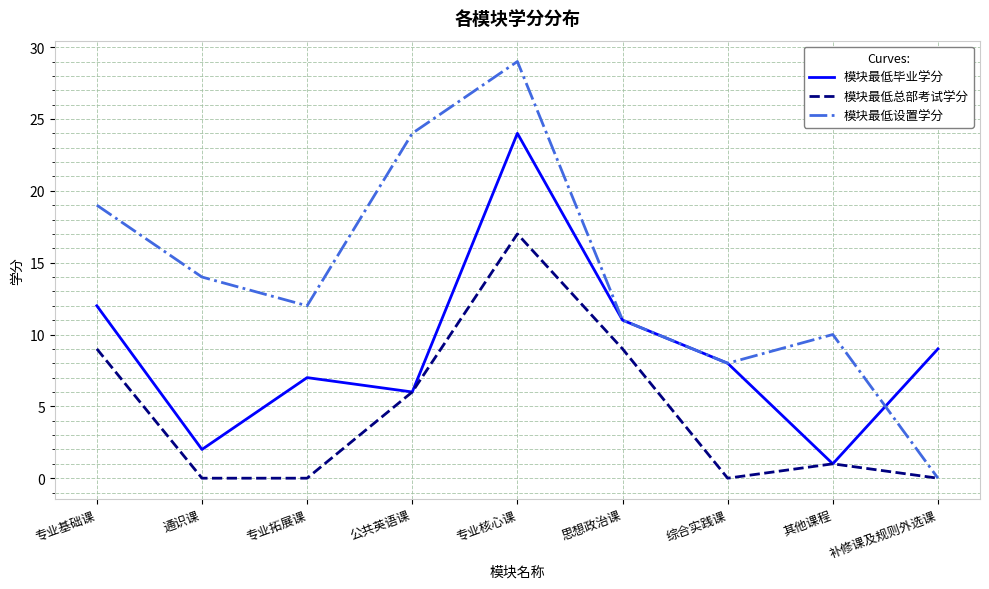

Which series has the widest spread of values?

模块最低设置学分